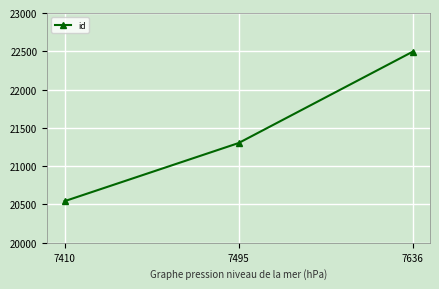

What is the sum of the values at 7410 and 7636?

43037